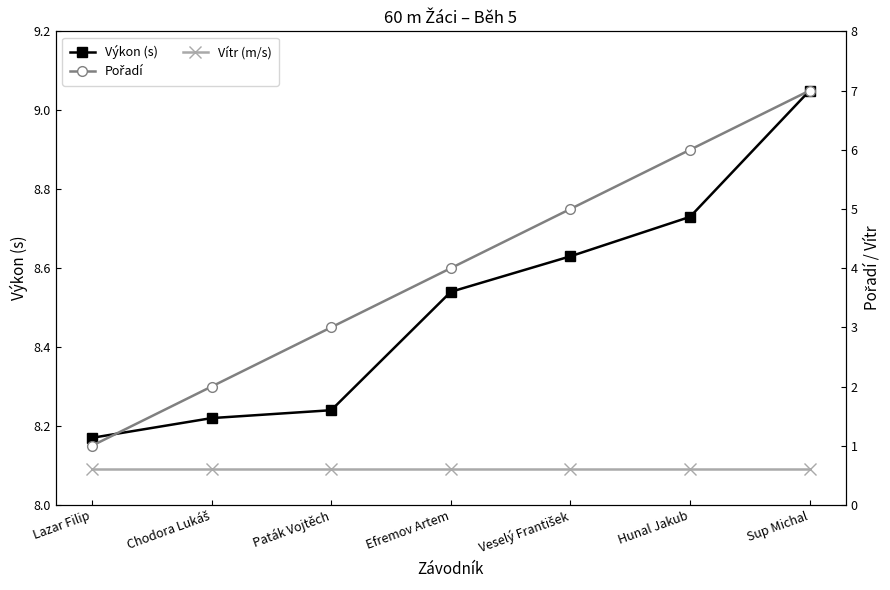

What is the label of the 3rd point from the right?

Veselý František